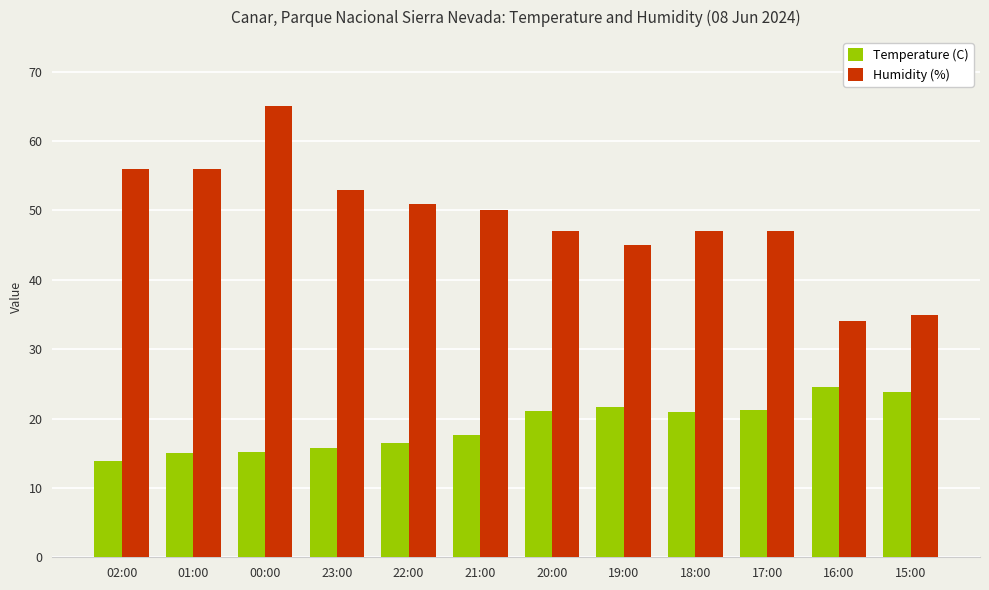

What is the total value across all series at 16:00?

58.5